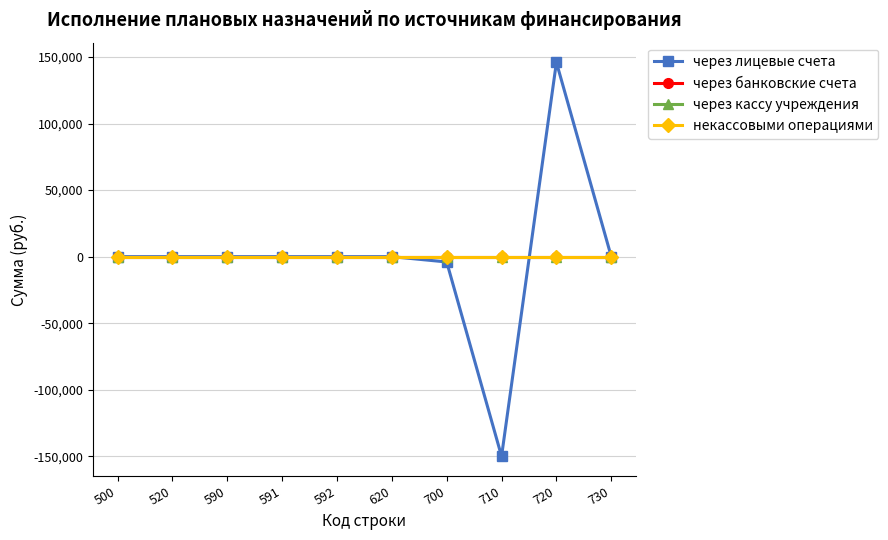

Is this an area chart (filled region under the line)?

No